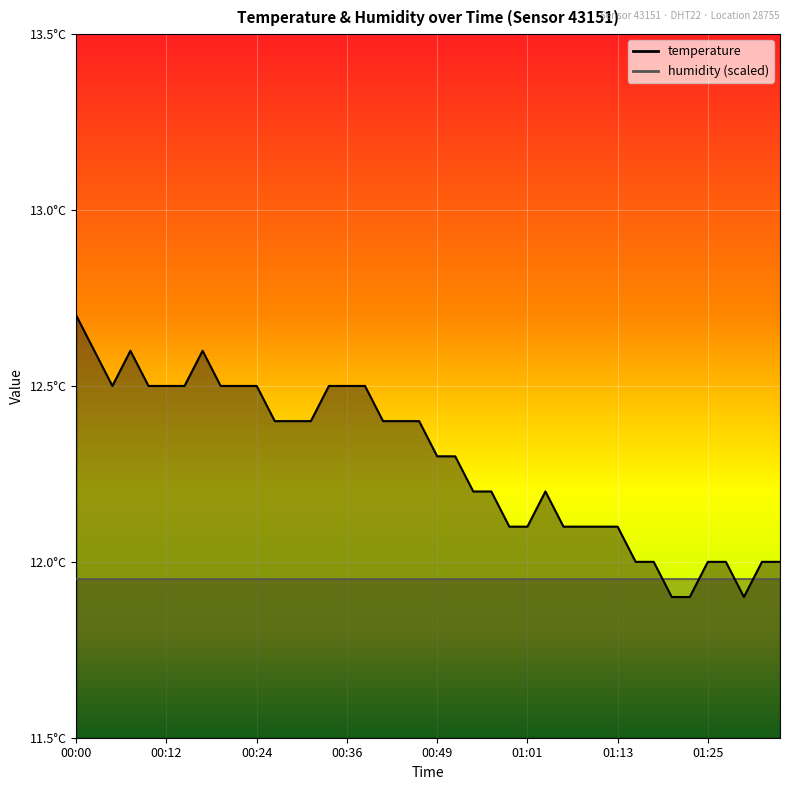

How many categories are shown in the chart?

40